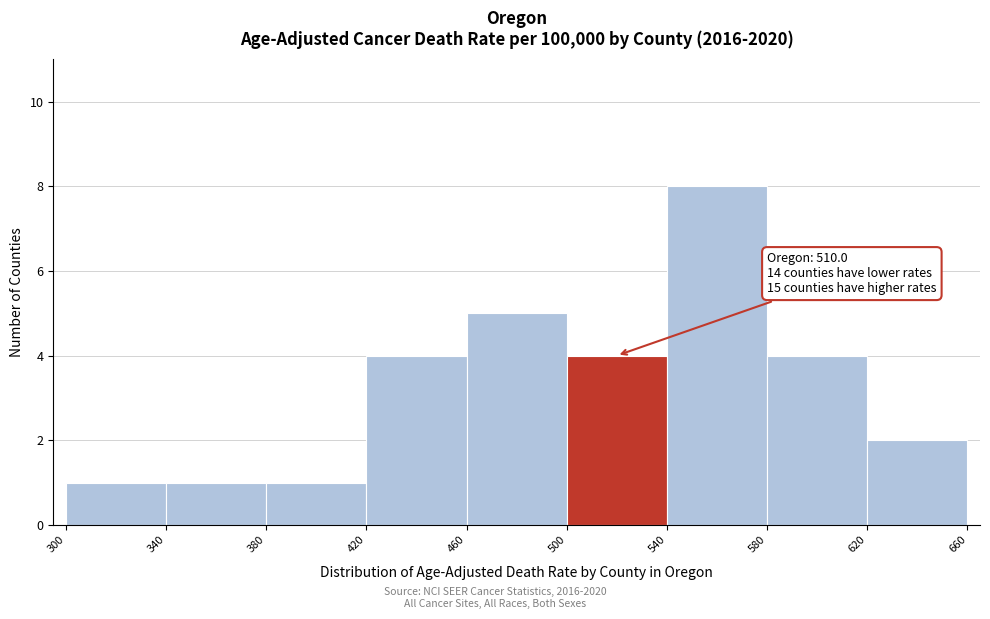

Which range on the x-axis has the tallest bar?

540 to 580